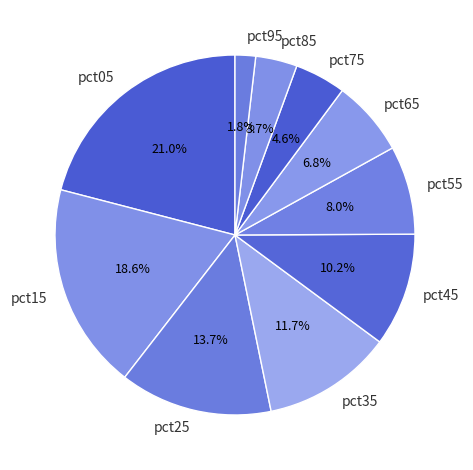

How many segments does this pie chart have?

10